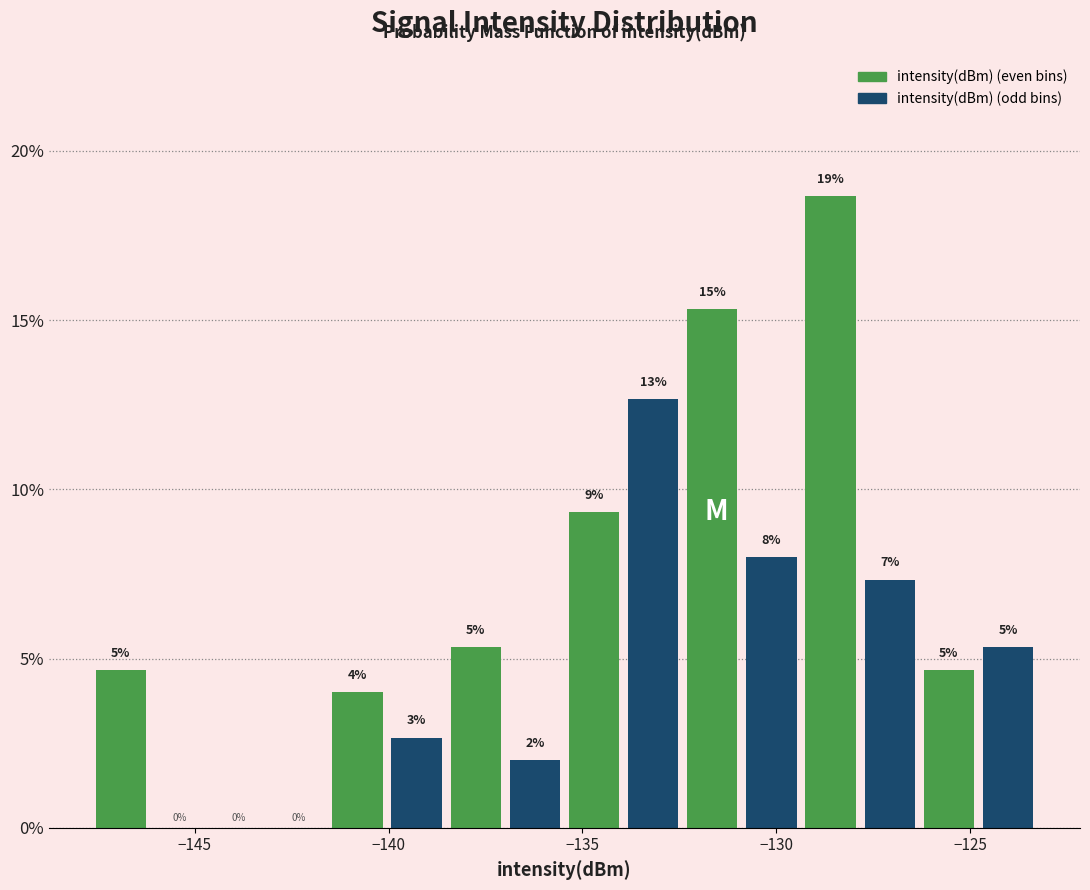

Around what value on the x-axis is the tallest bar? Give the approximate position of its centre, as read against the axis.

-128.5